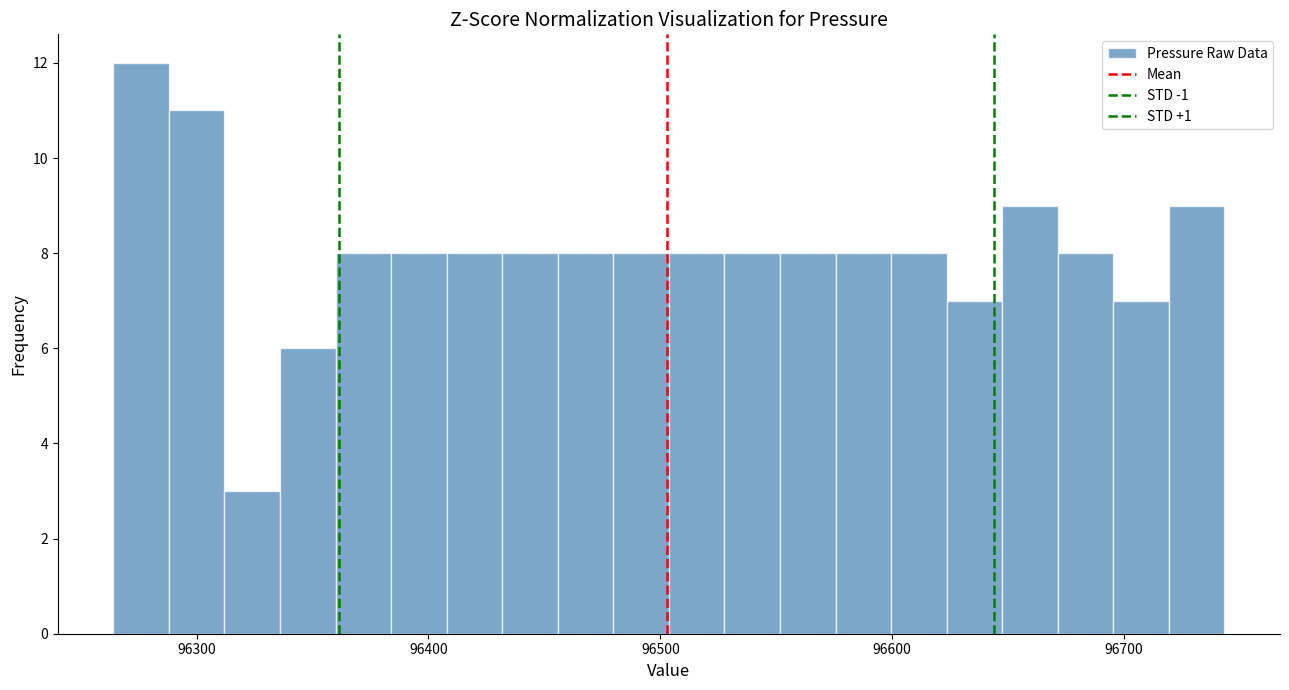

Around what value on the x-axis is the tallest bar? Give the approximate position of its centre, as read against the axis.

96280